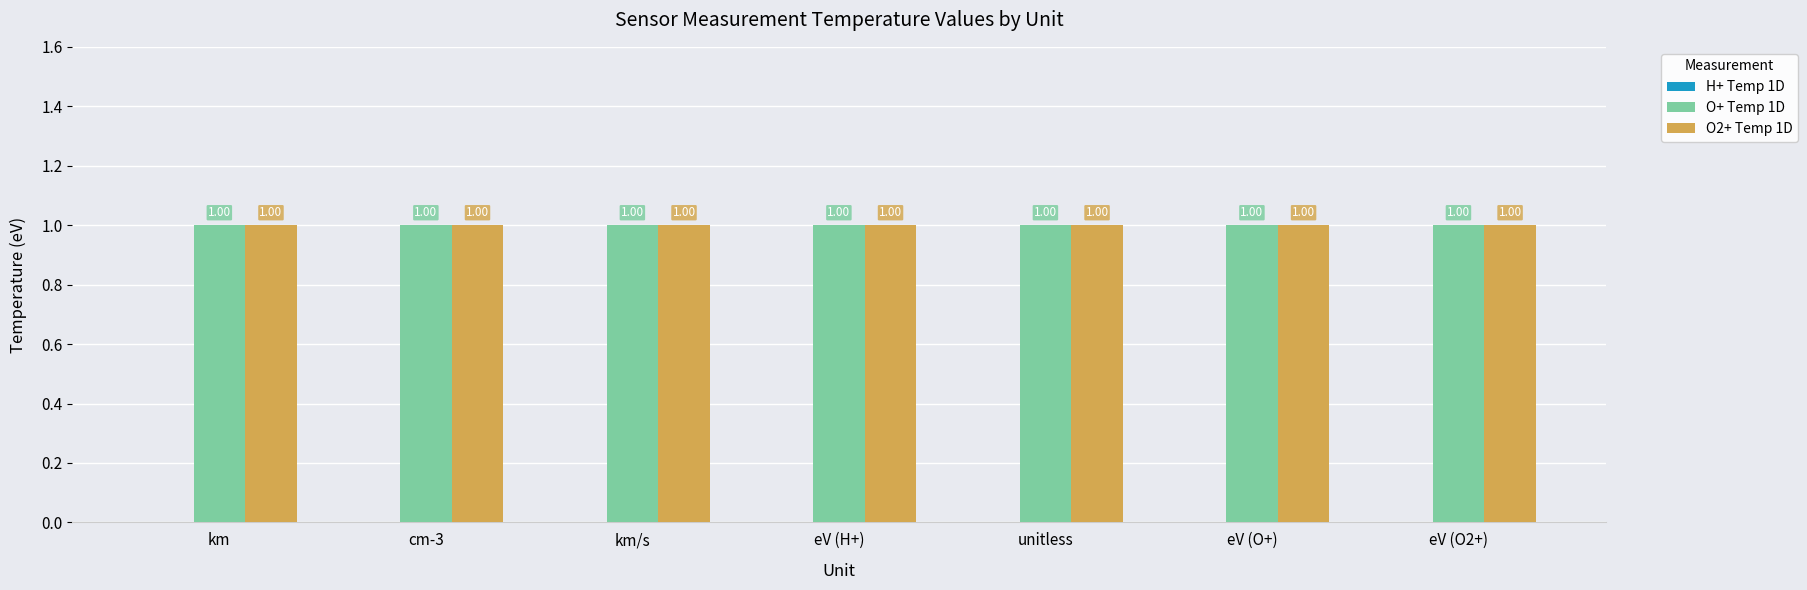

List the labels in order of H+ Temp 1D value, smallest first.

km, cm-3, km/s, eV (H+), unitless, eV (O+), eV (O2+)